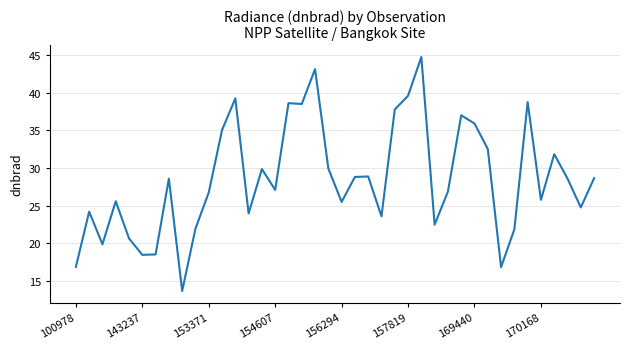

How many lines are shown in the chart?

1